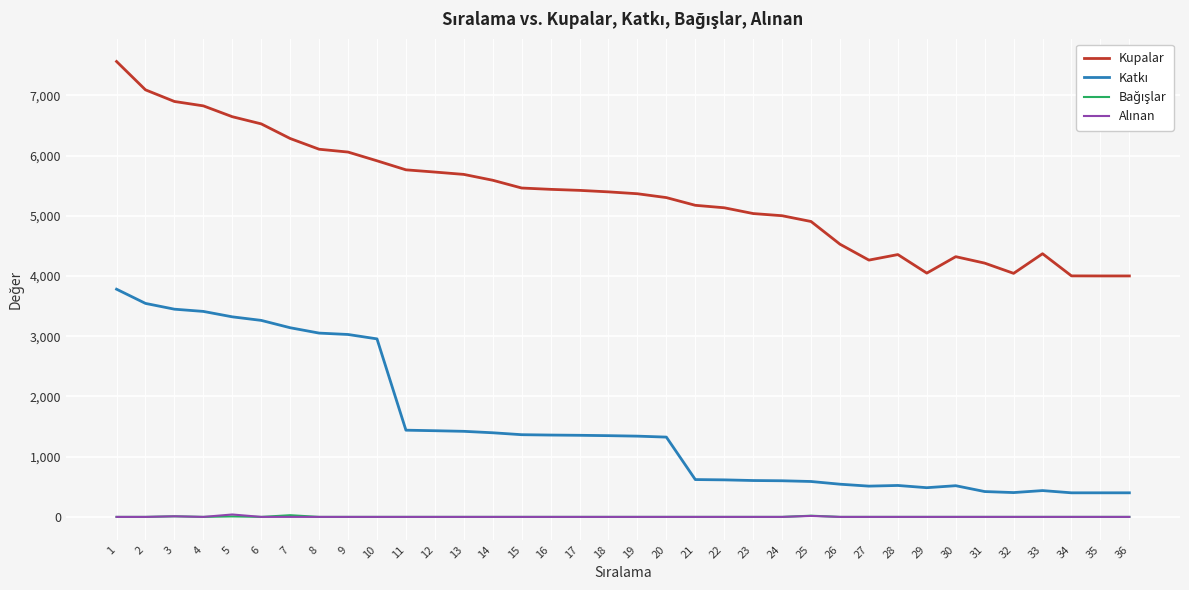

How many lines are shown in the chart?

4